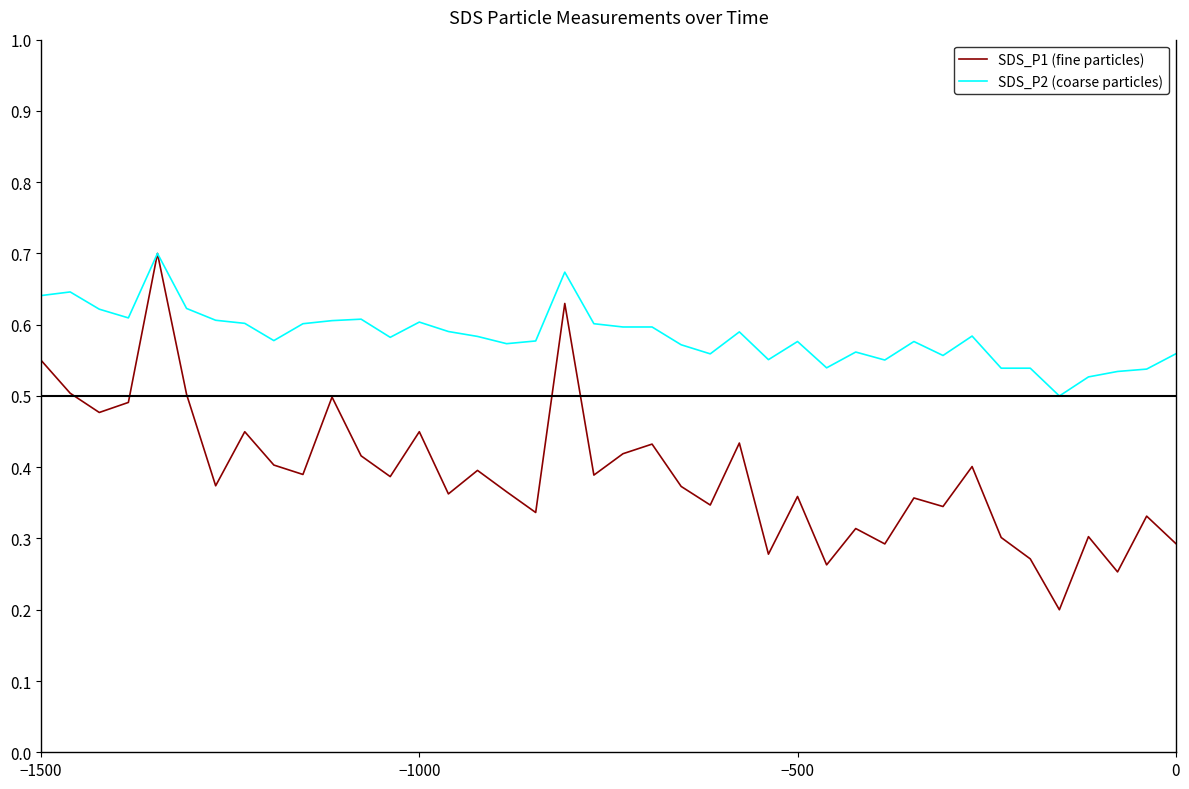

Which series has the largest total across all categories?

SDS_P2 (coarse particles)